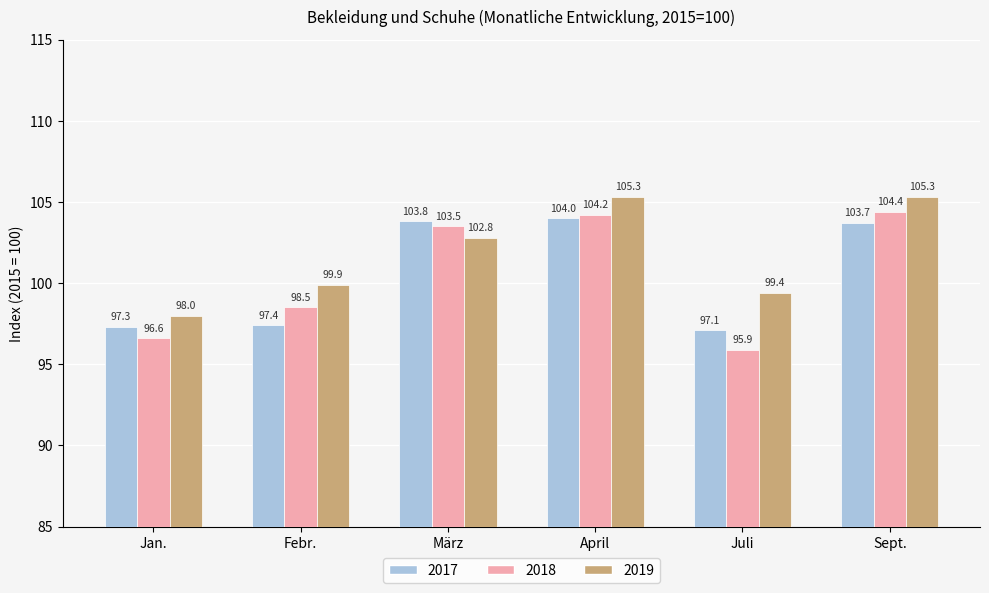

What is the sum of all 2017 values?

603.3